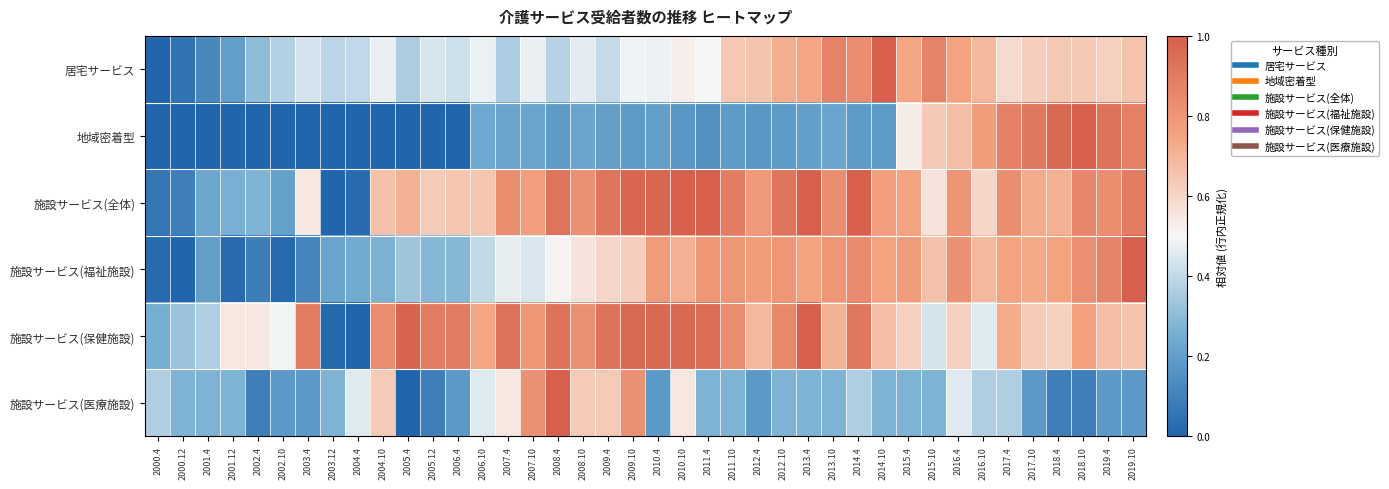

How many series are shown in this chart?

6